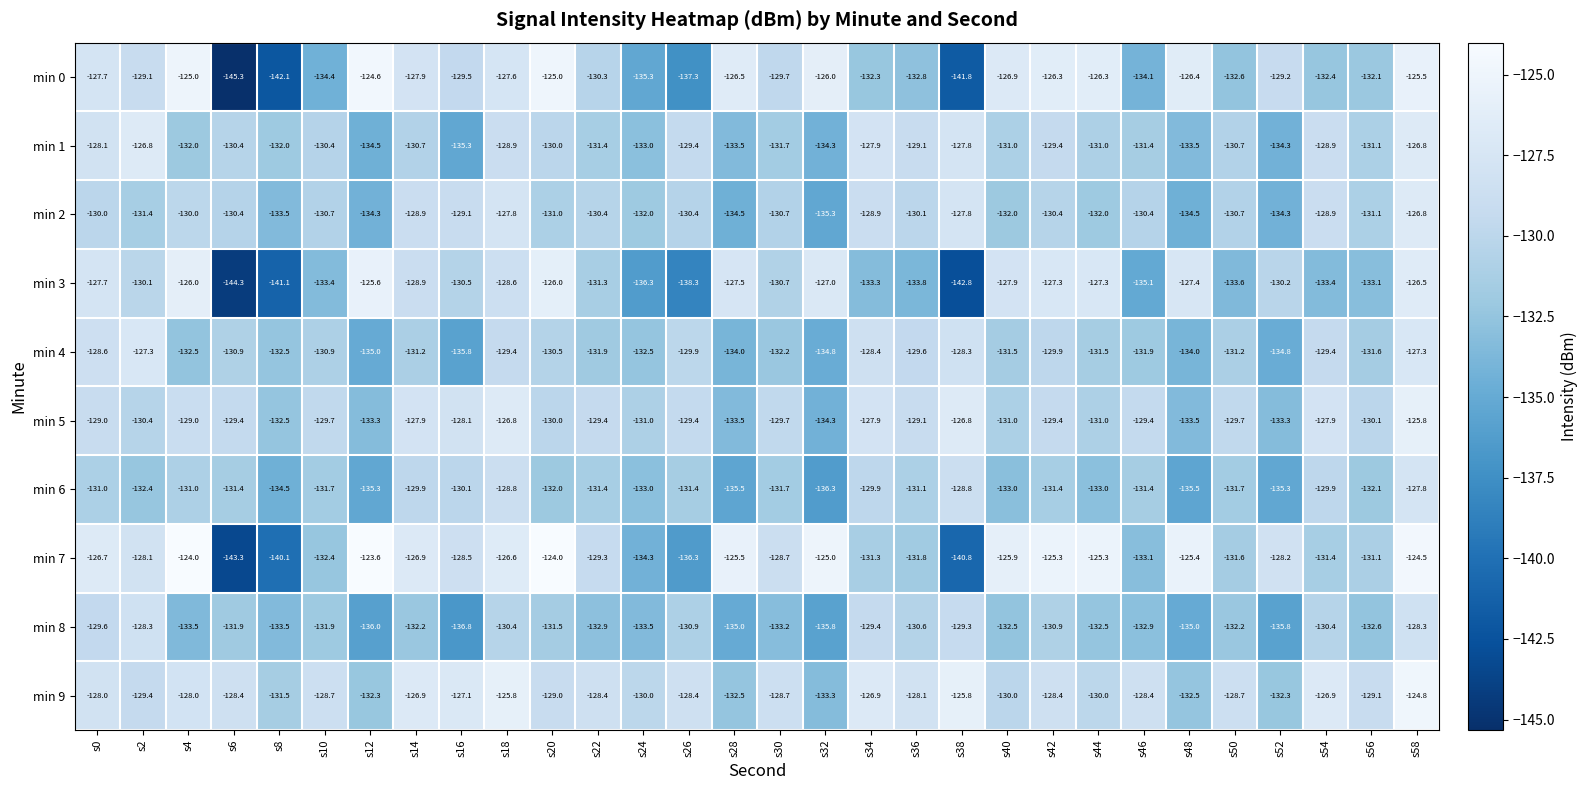

What is the average value of the min 5 series?

-129.9